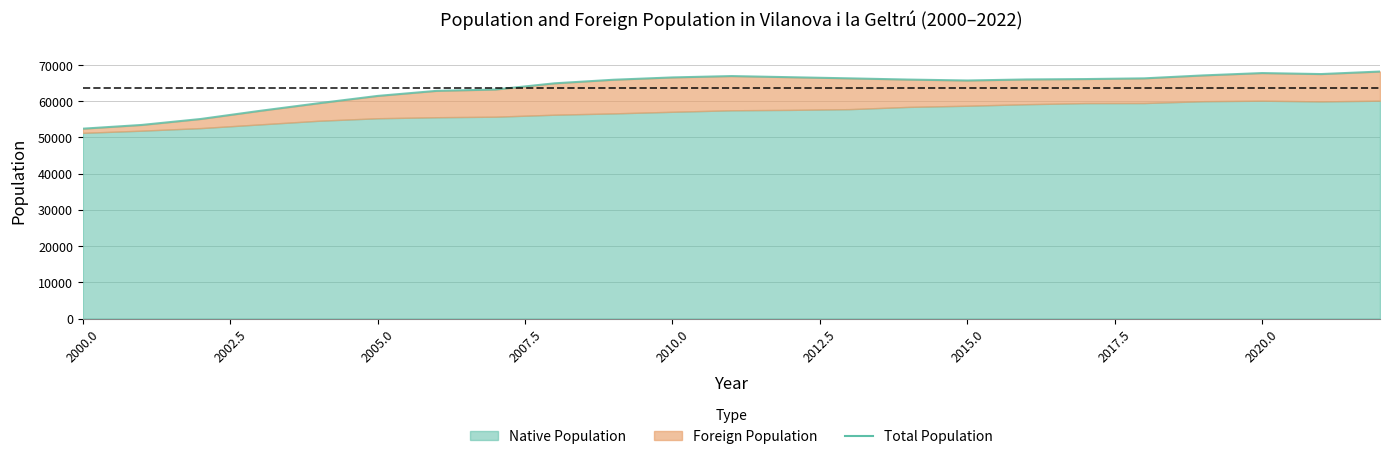

What is the sum of all values?

1462506